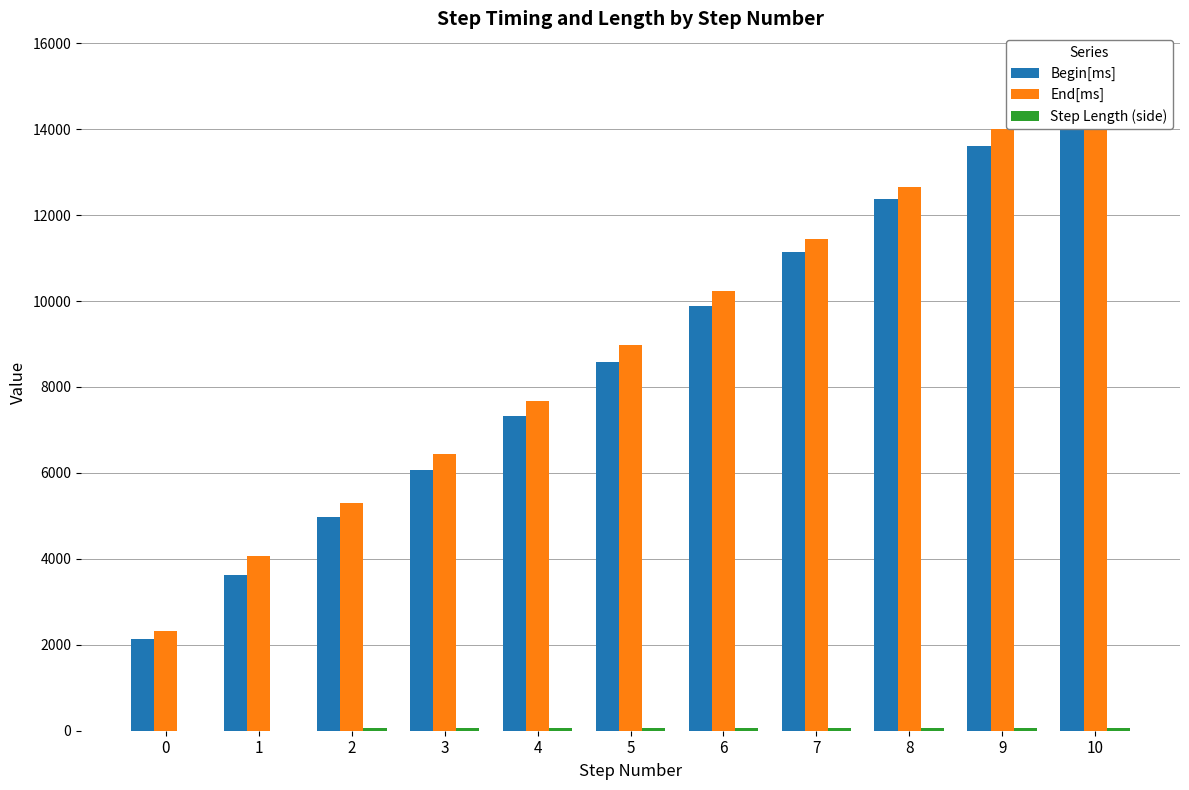

What is the sum of the Begin[ms] values at 8 and 4?

19688.0